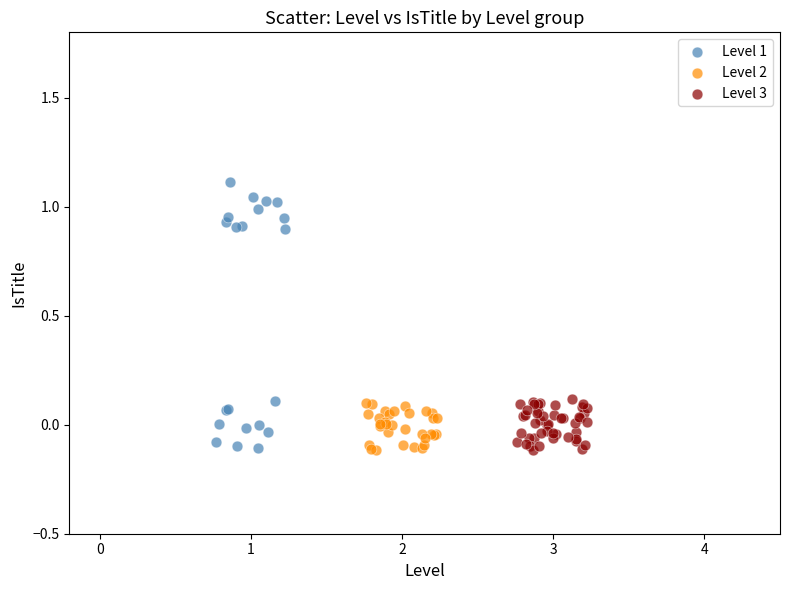

Which series contains the highest Y value?

Level 1